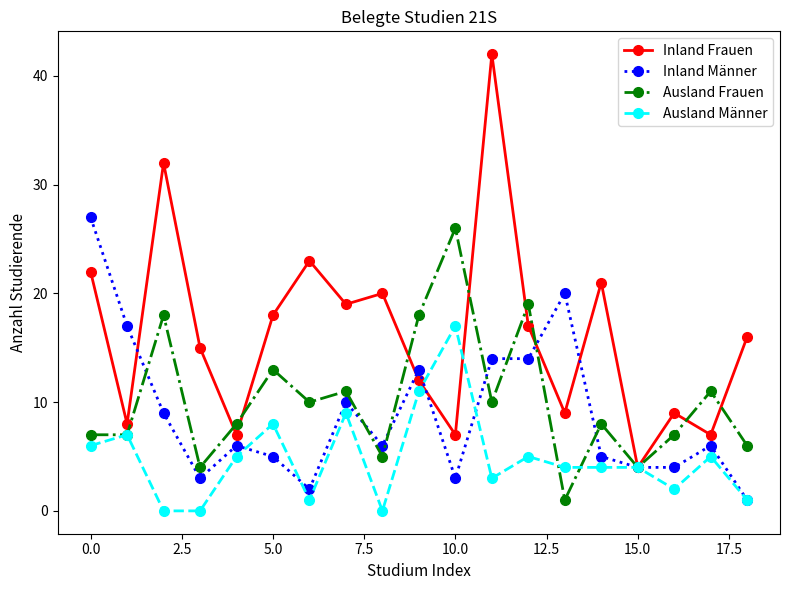

How many lines are shown in the chart?

4